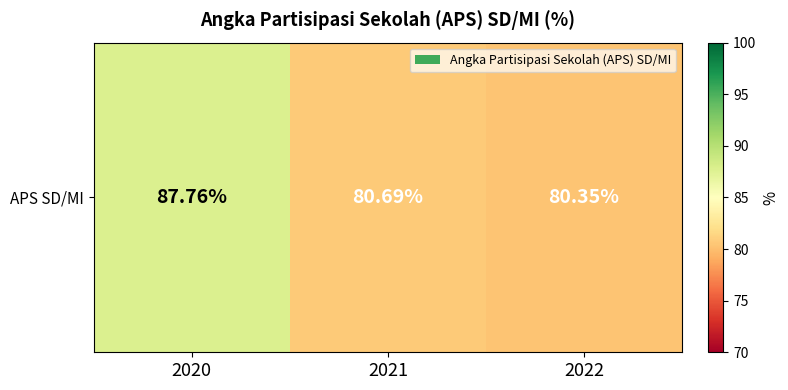

True or false: the data shows 130.2 at 2021.

False